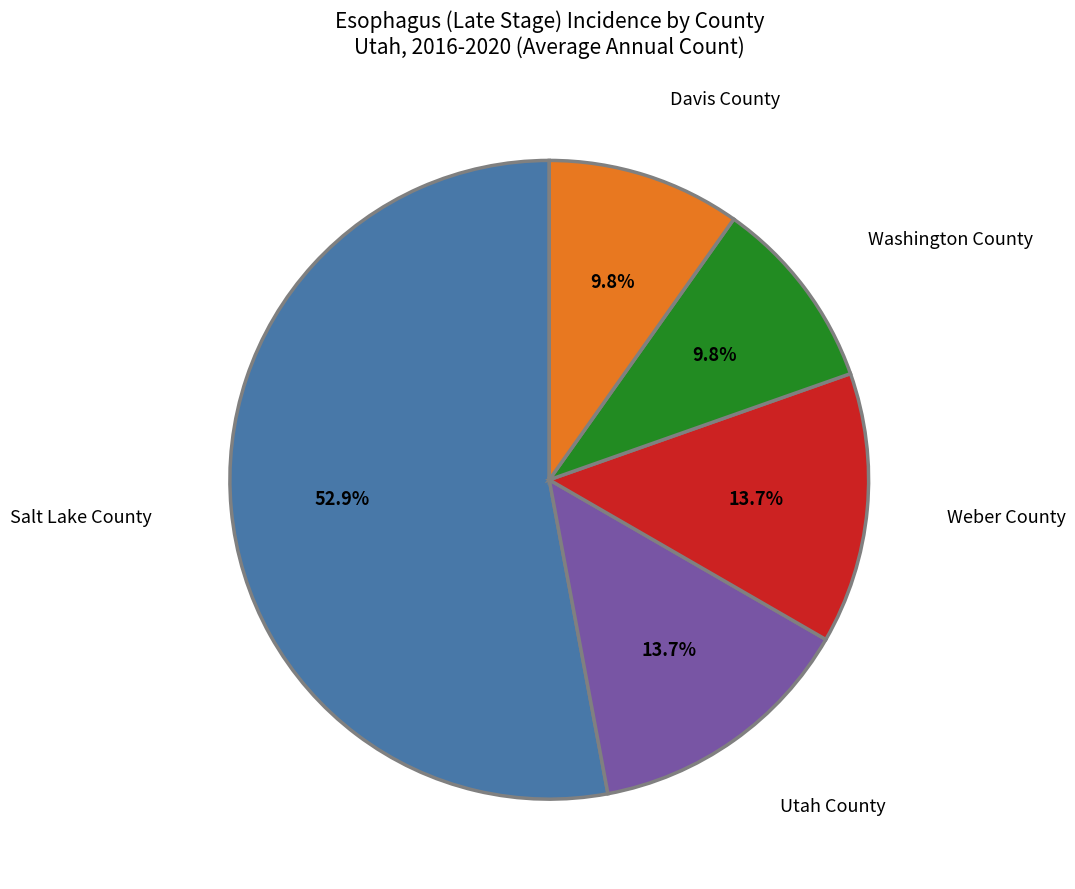

What is the ratio of the value at Utah County to the value at Salt Lake County?

0.3